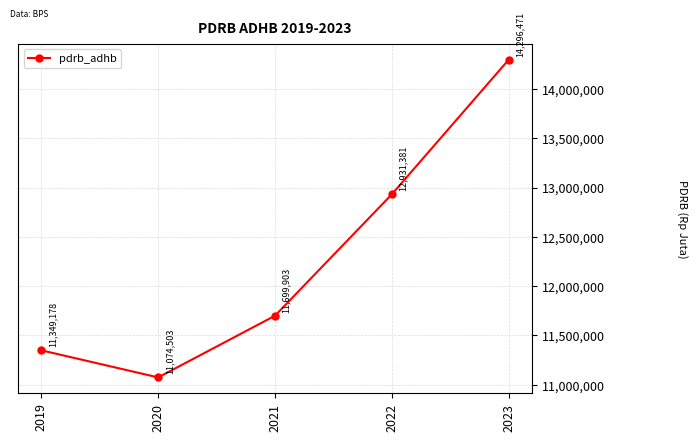

Read the value at 2023.

14296471.4